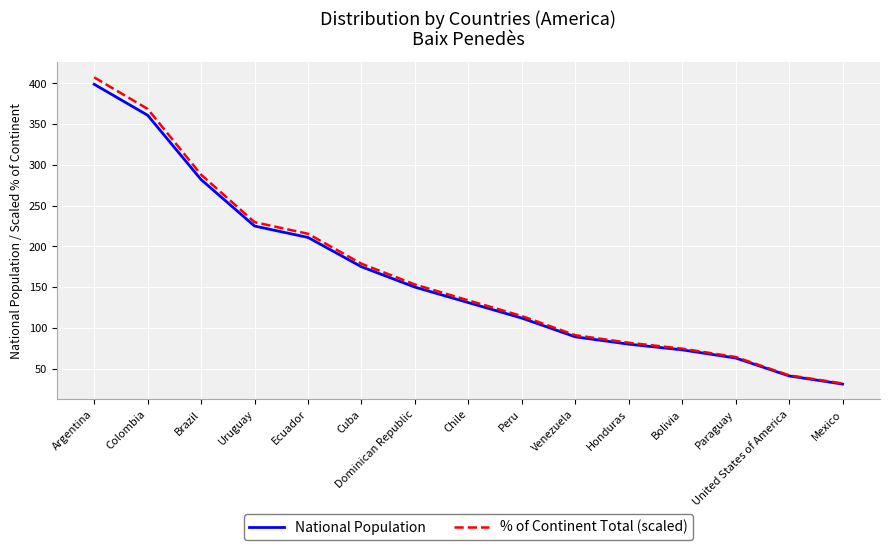

What is the maximum value shown in the chart?

407.5